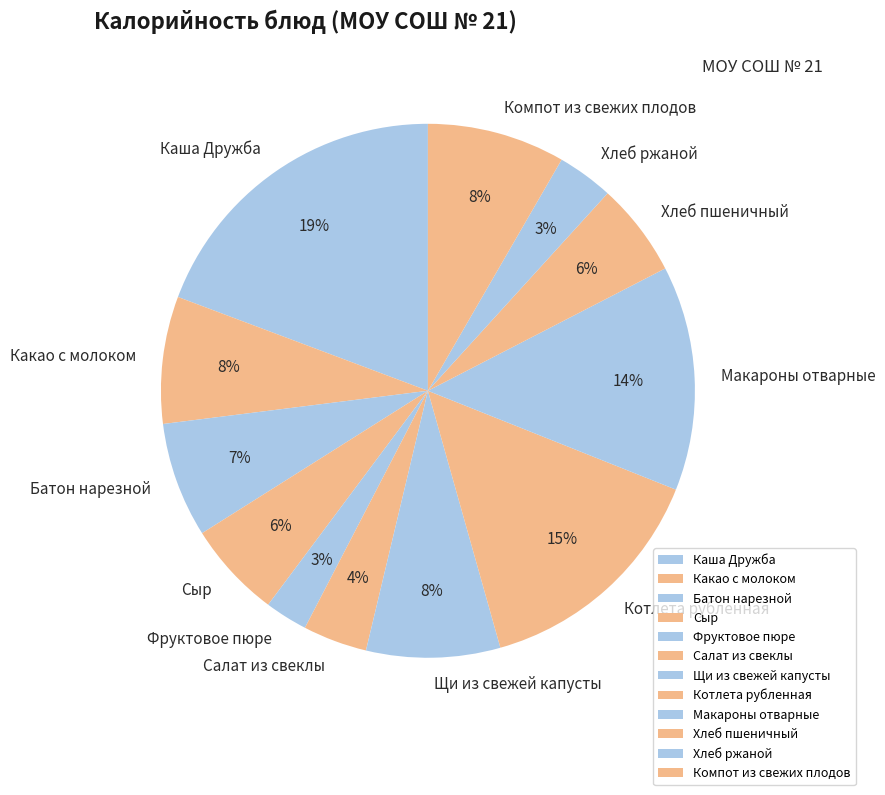

How many slices are in this pie chart?

12